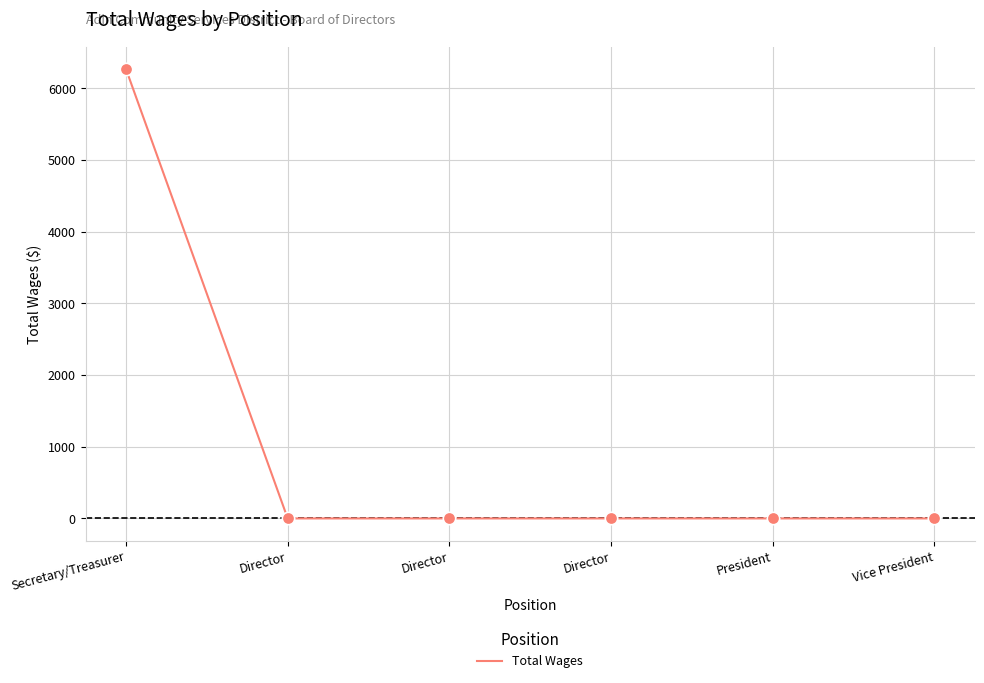

Which has a higher value, Vice President or Director?

Vice President